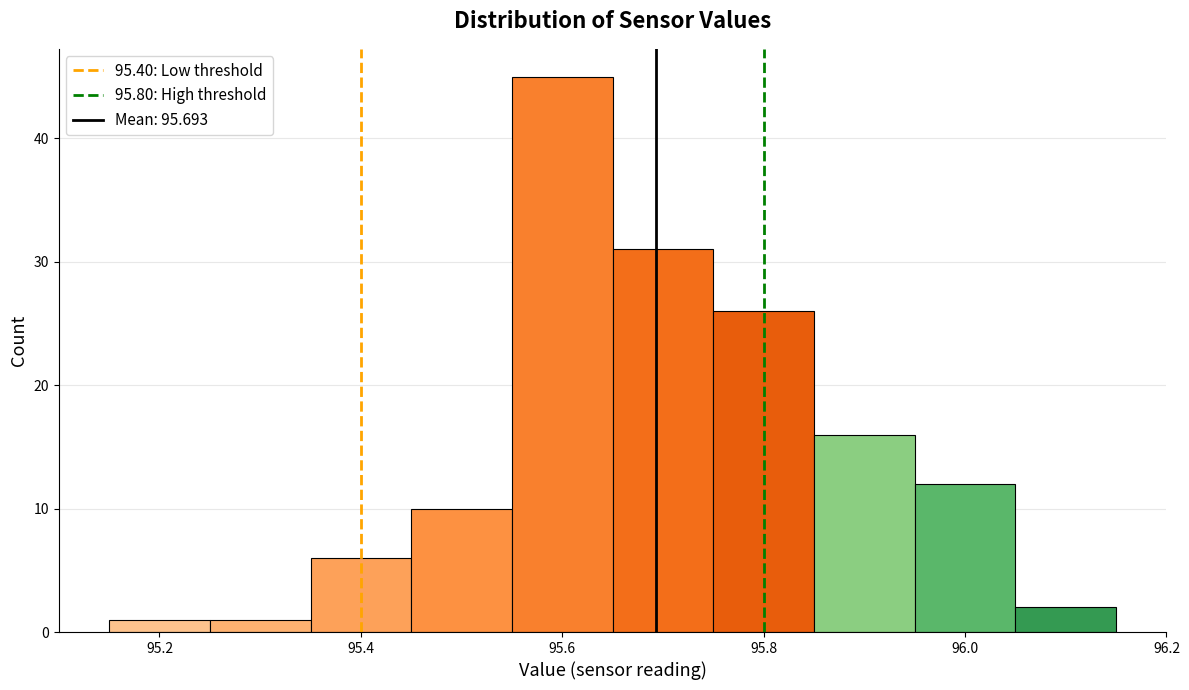

Reading left to right, list every bar in this chart as the range it spans on the x-axis followed by its height. Neither the bar edges nor the heights are printed on the chart, so give them approximately, as read against the axes.

95.15 to 95.25: 1
95.25 to 95.35: 1
95.35 to 95.45: 6
95.45 to 95.55: 10
95.55 to 95.65: 45
95.65 to 95.75: 31
95.75 to 95.85: 26
95.85 to 95.95: 16
95.95 to 96.05: 12
96.05 to 96.15: 2